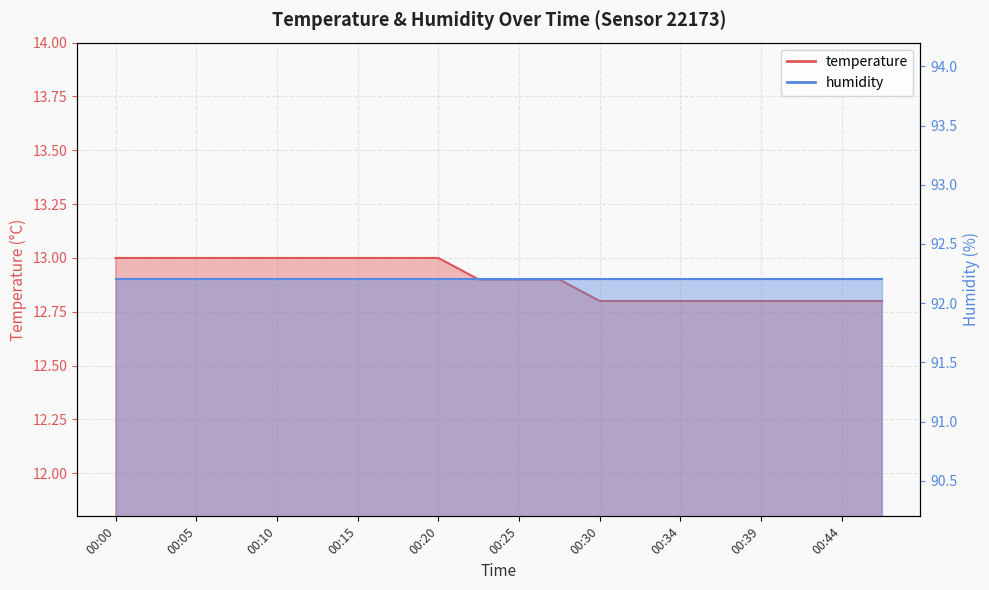

Reading left to right, transcribe all the data shown in this chart.

00:00=13.0	00:02=13.0	00:05=13.0	00:07=13.0	00:10=13.0	00:12=13.0	00:15=13.0	00:17=13.0	00:20=13.0	00:22=12.9	00:25=12.9	00:27=12.9	00:30=12.8	00:32=12.8	00:34=12.8	00:37=12.8	00:39=12.8	00:42=12.8	00:44=12.8	00:47=12.8